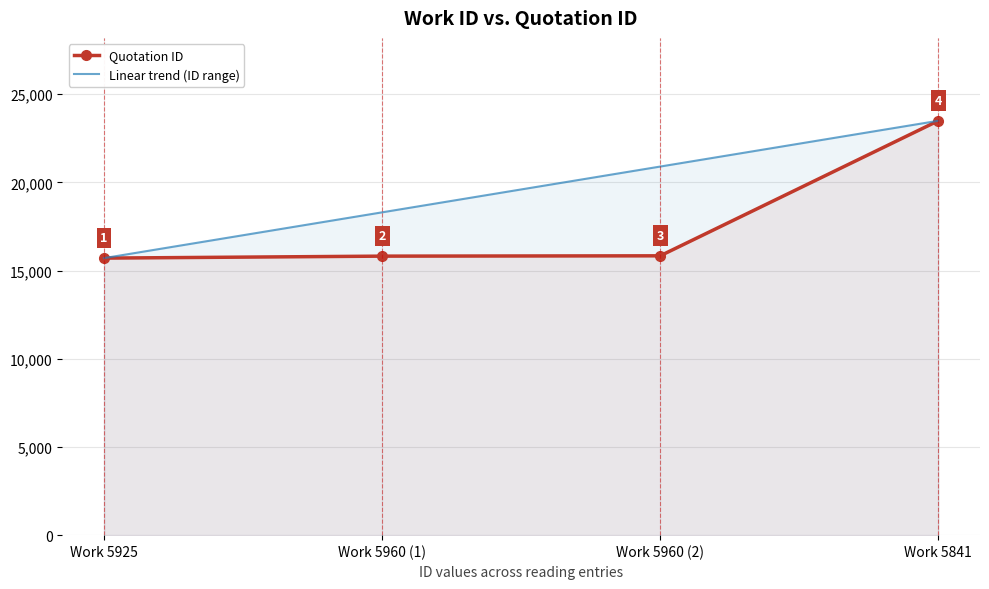

How many lines are shown in the chart?

2